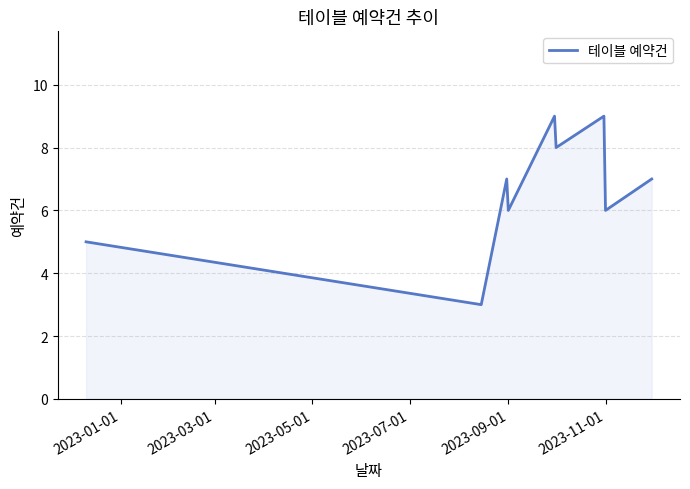

What is the greatest value displayed?

9